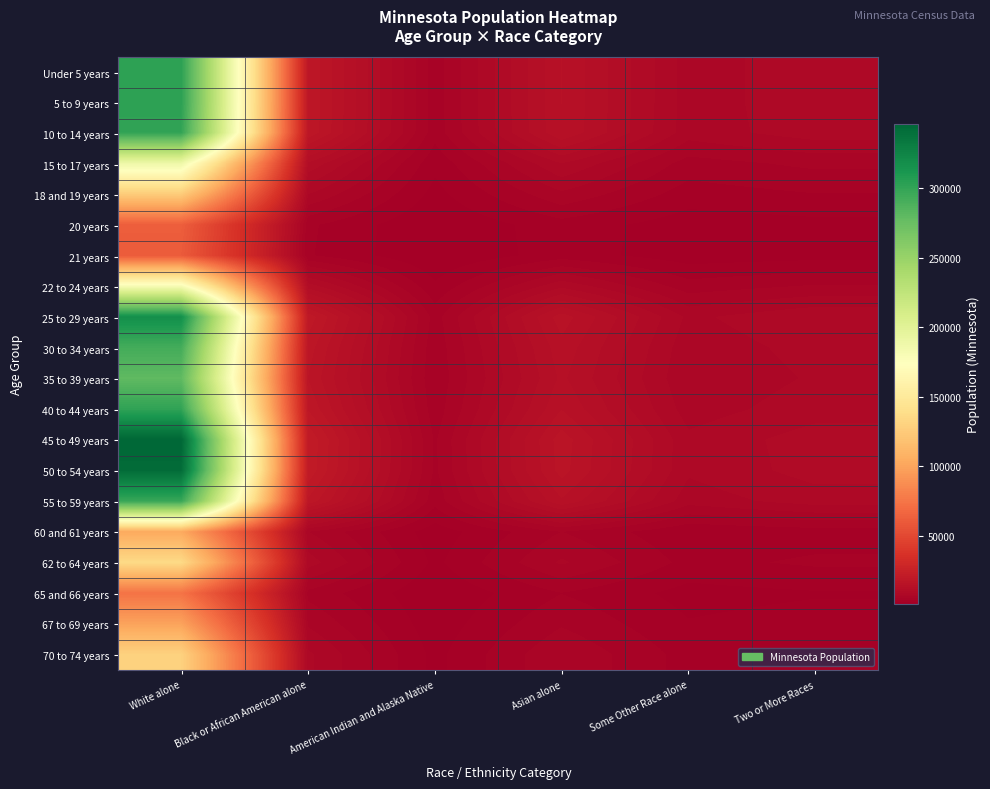

Count the number of categories in the chart.

6